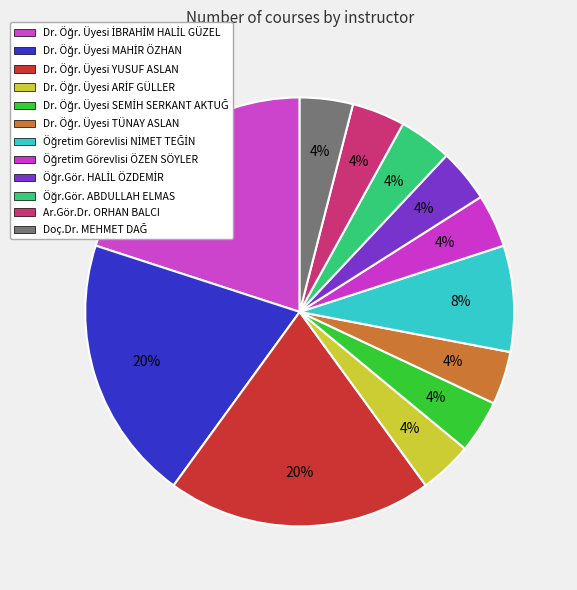

To the nearest percent, what is the combined percentage of Dr. Öğr. Üyesi MAHİR ÖZHAN and Öğretim Görevlisi NİMET TEĞİN?

28%